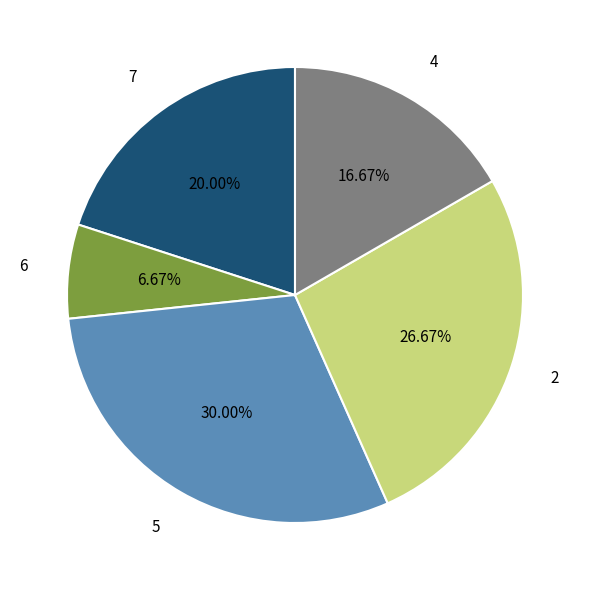

How many slices are in this pie chart?

5